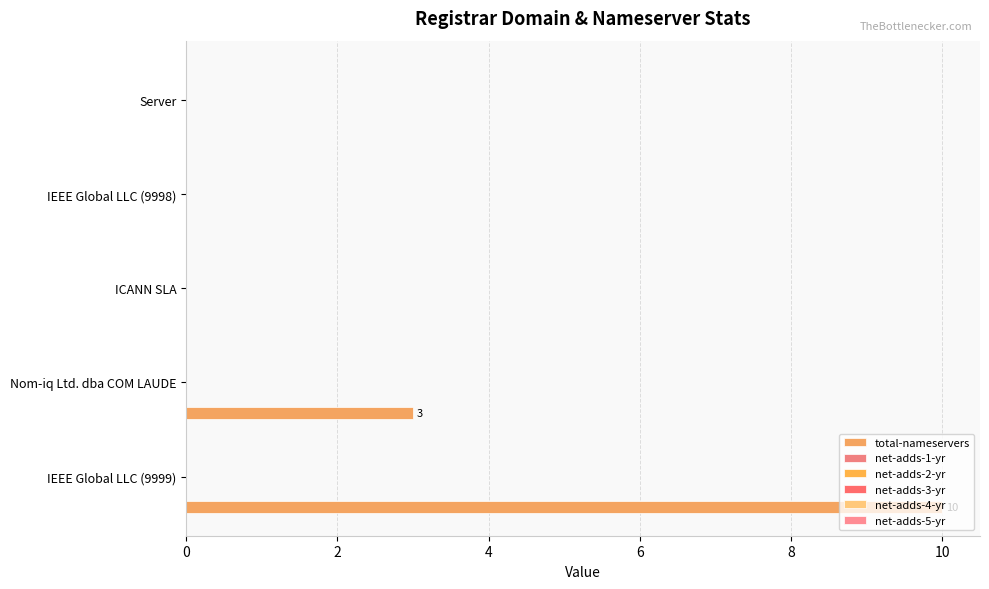

Are the bars horizontal?

Yes